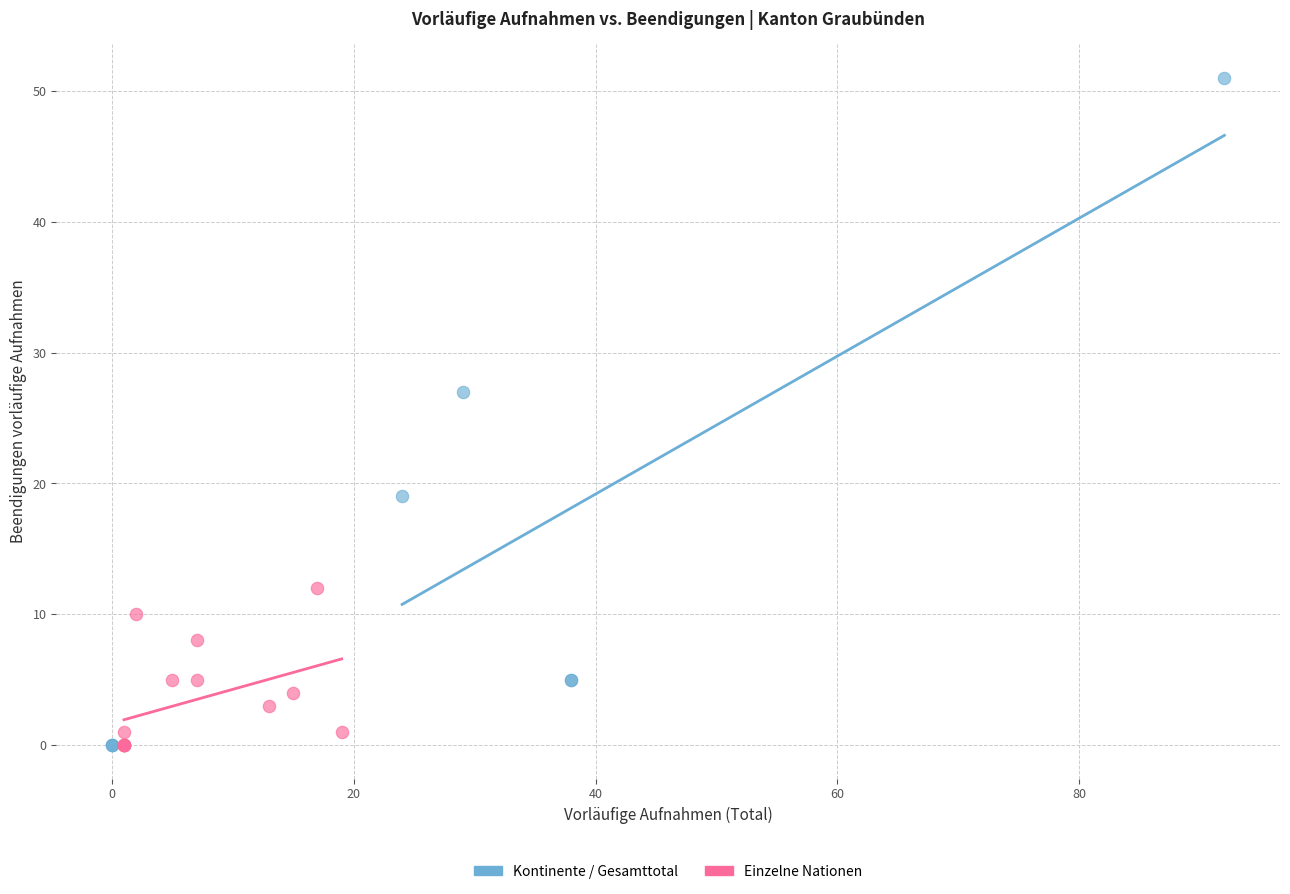

Which series has the widest spread of Y values?

Kontinente / Gesamttotal